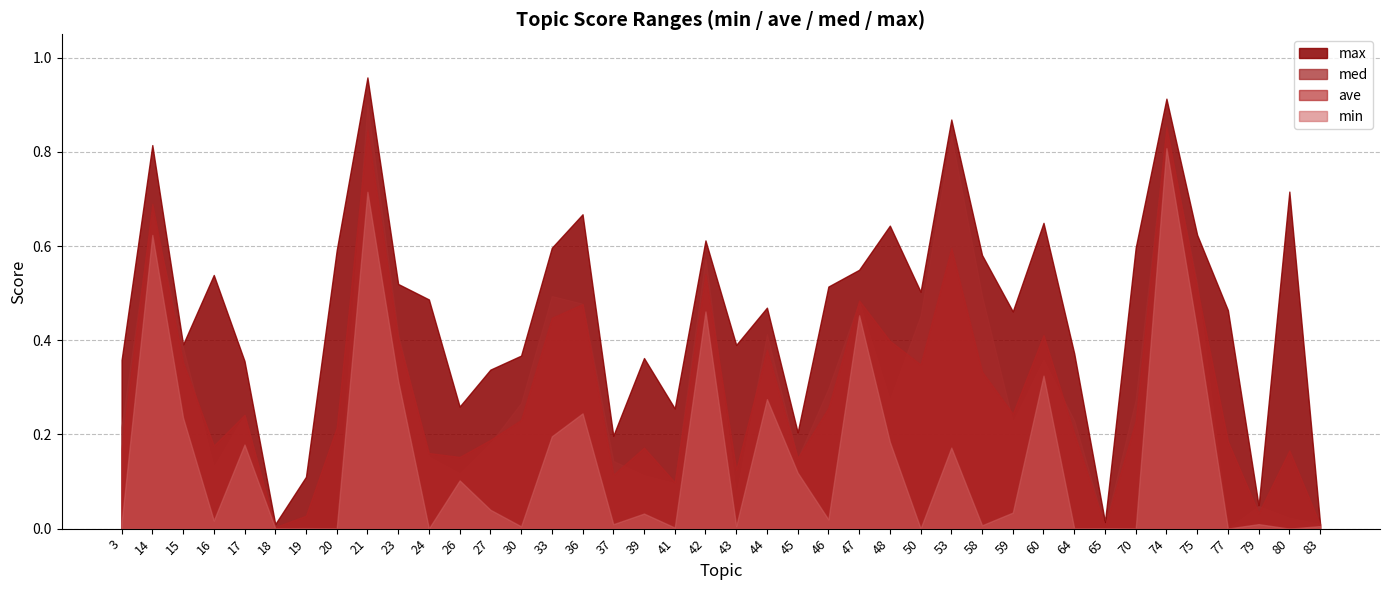

True or false: med has a value of 0.6 at 60.

False